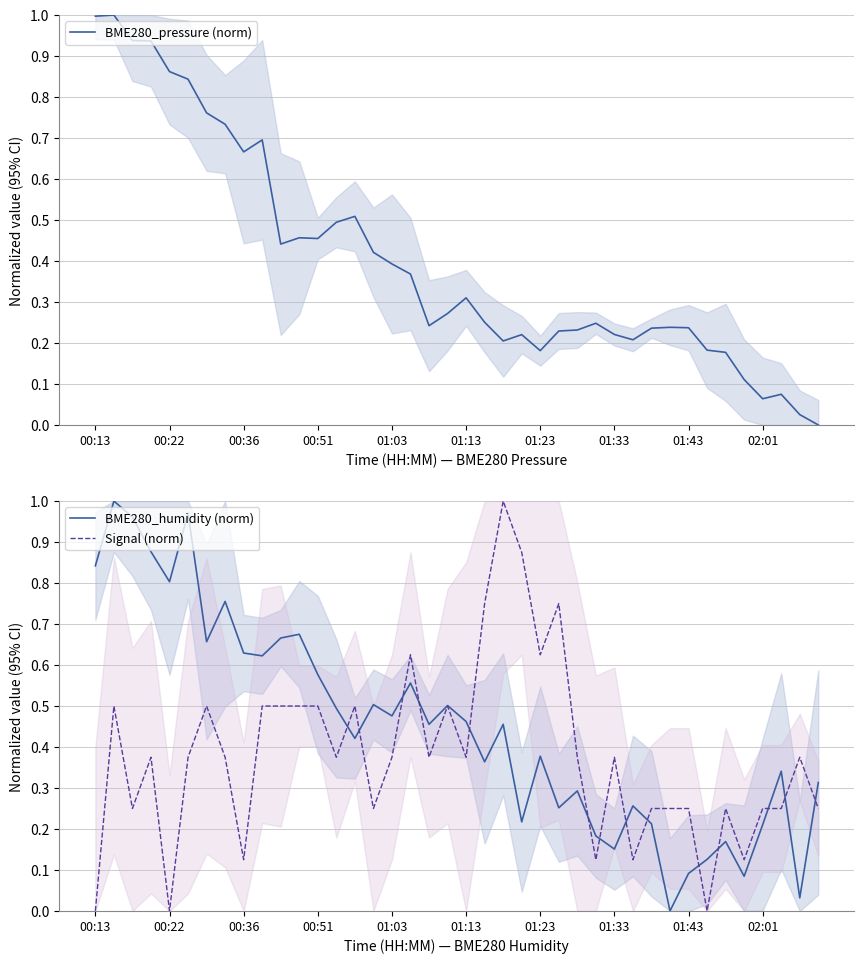

Is it true that Signal (norm) equals 0.9 at 00:22?

False